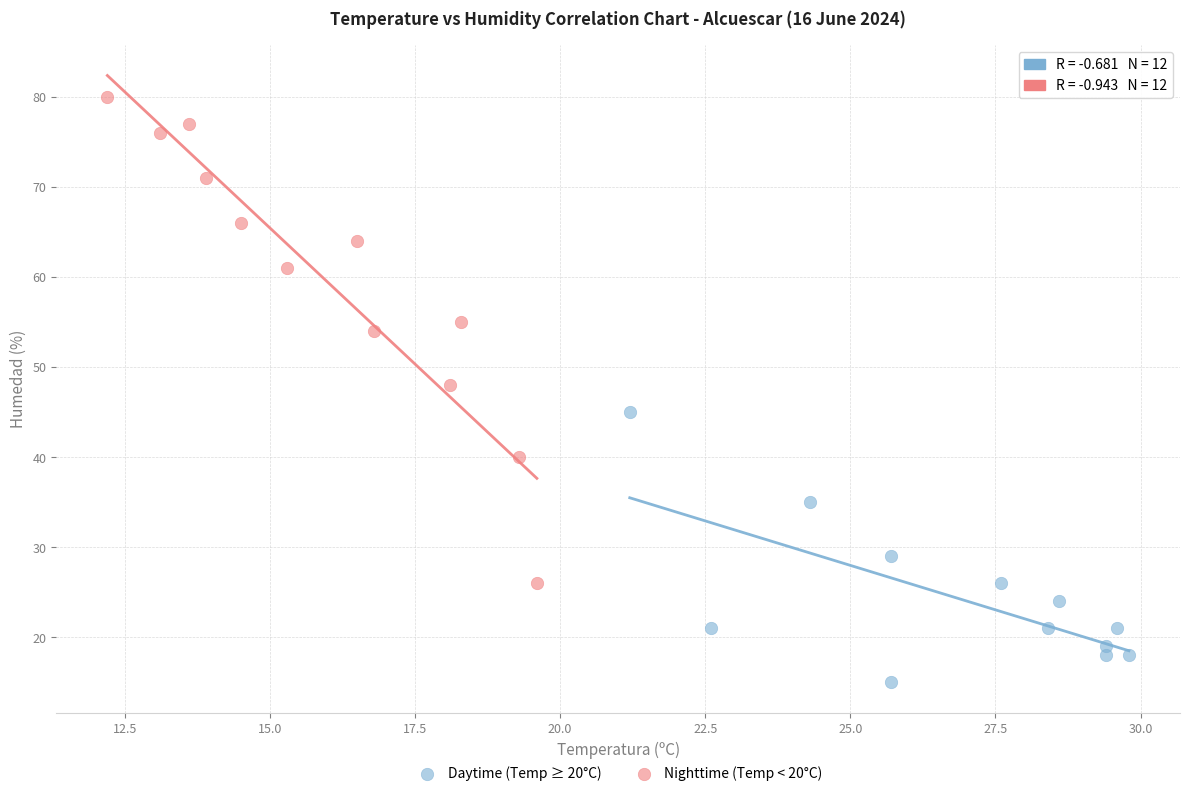

Which series contains the lowest Y value?

Daytime (Temp ≥ 20°C)